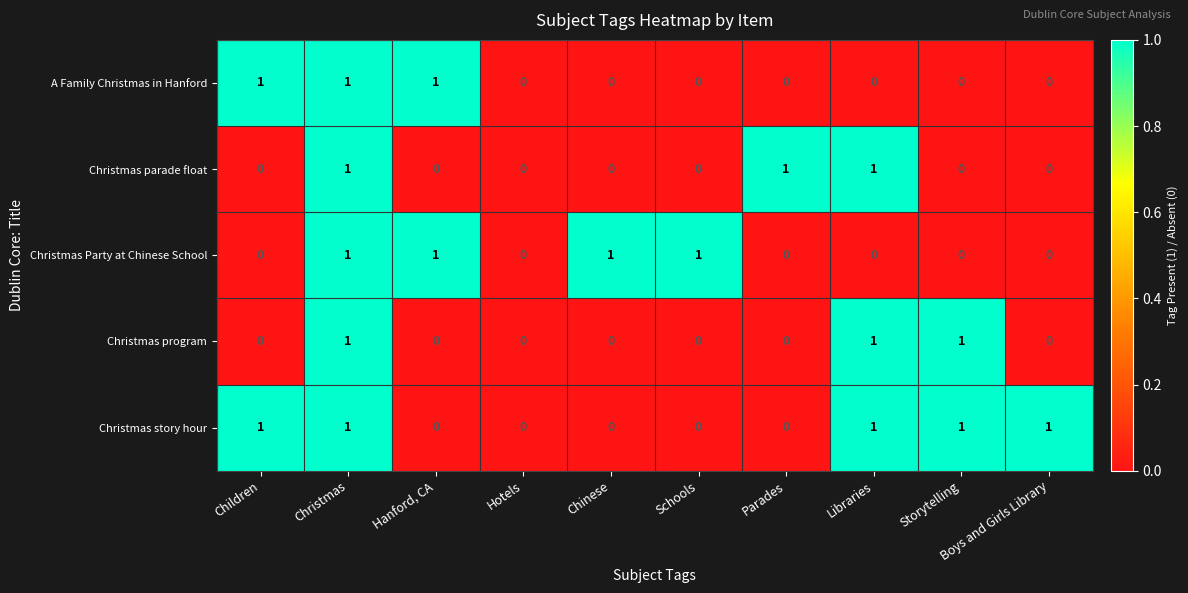

What is the total value across all series at Libraries?

3